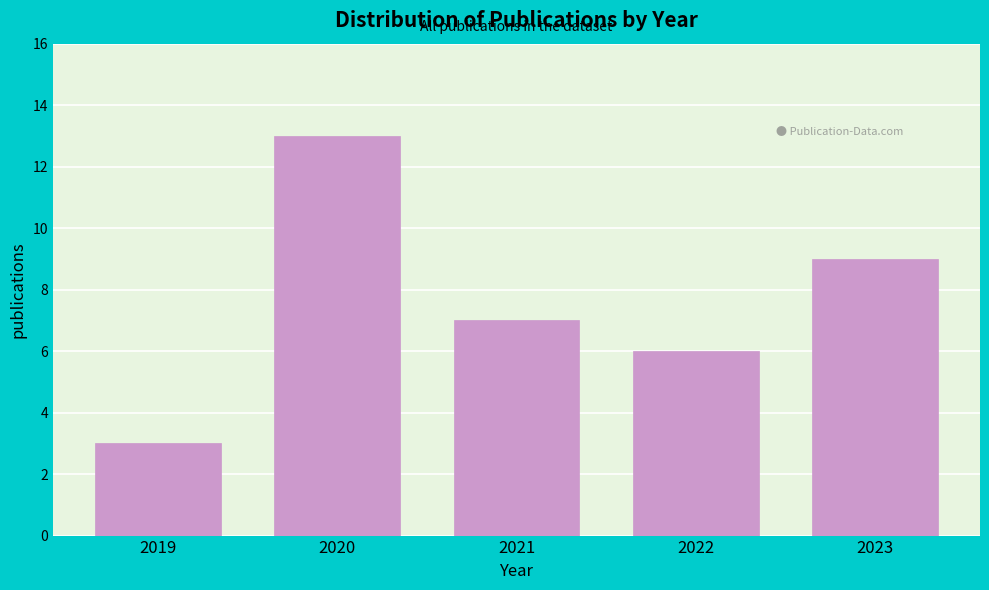

Reading left to right, transcribe all the data shown in this chart.

3	13	7	6	9